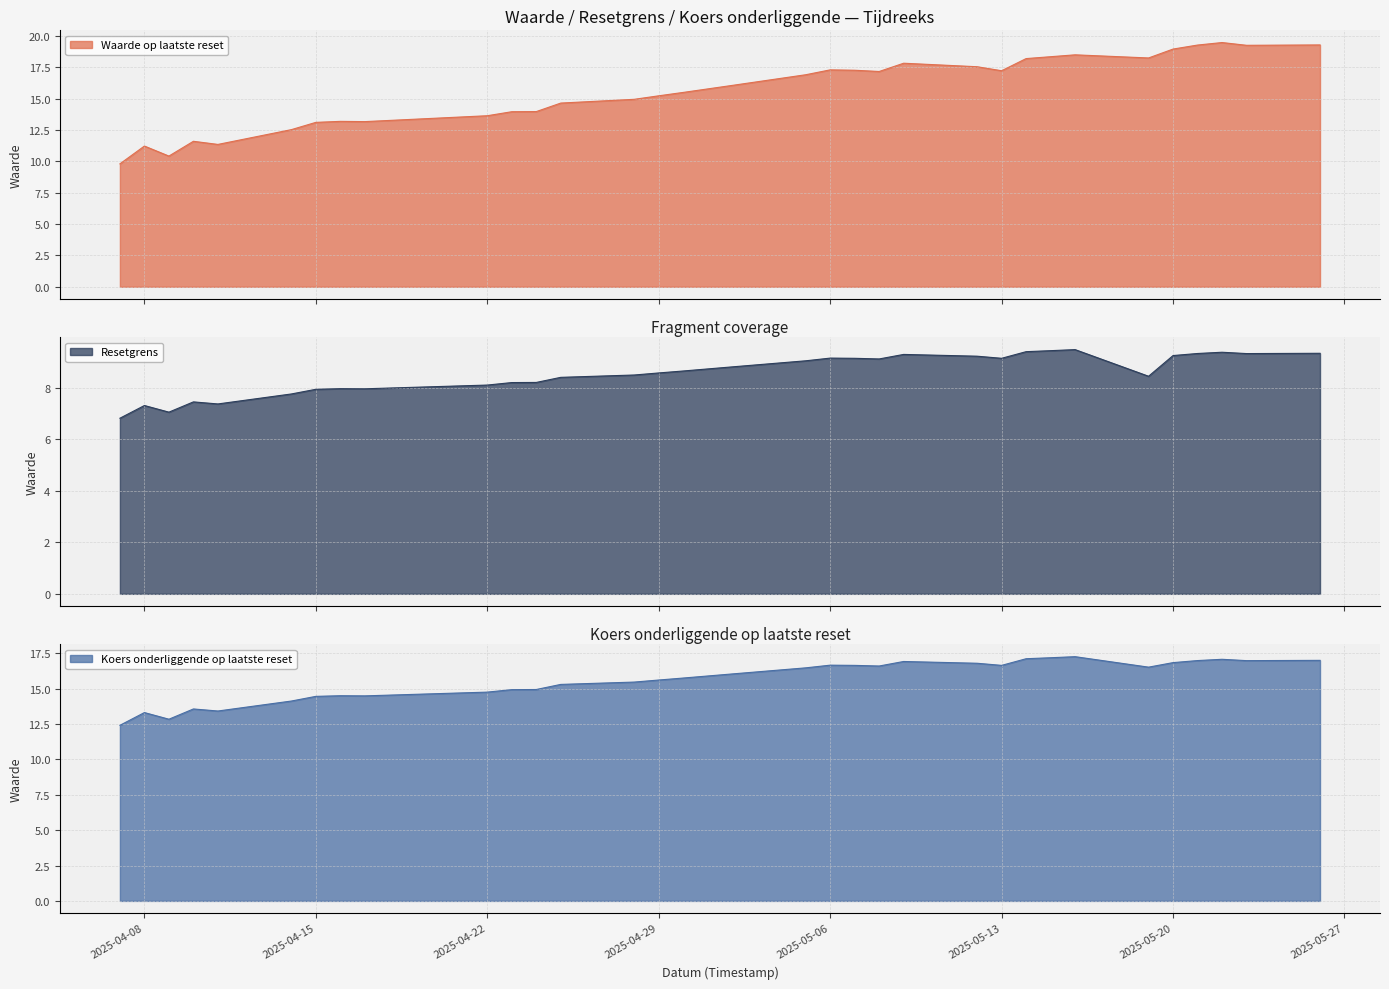

The value of Koers onderliggende op laatste reset at 2025-05-07 is 27.0. True or false?

False